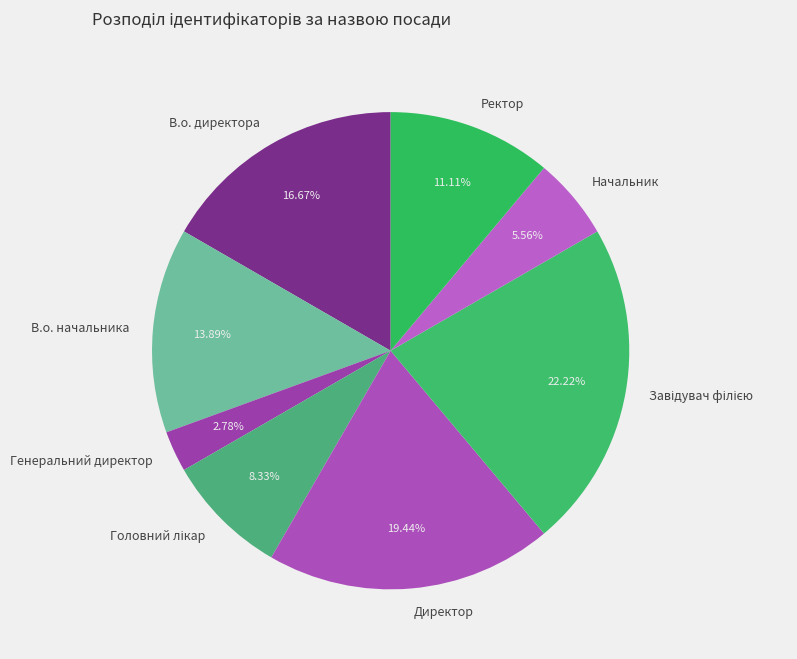

How many slices are in this pie chart?

8